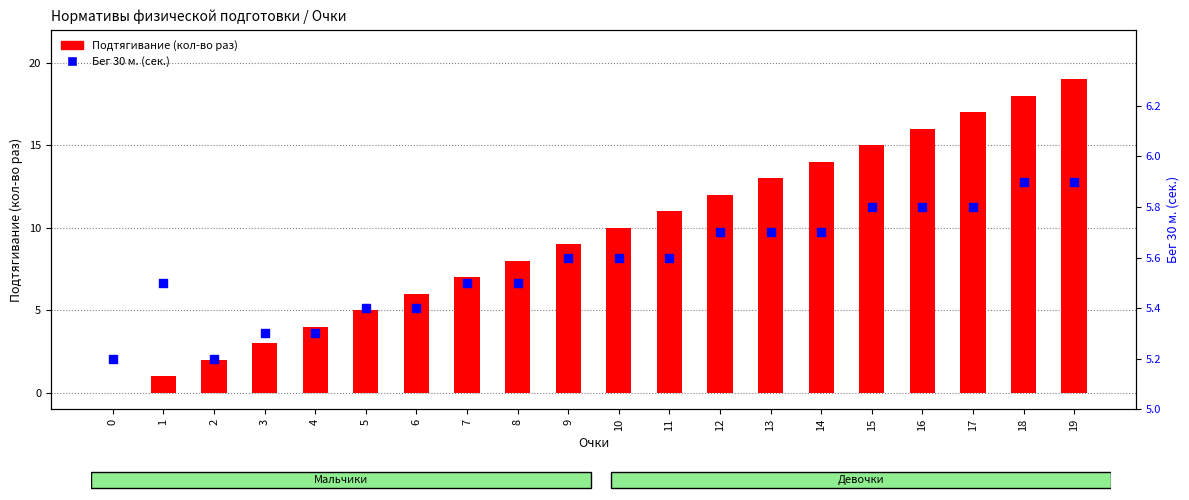

Which series reaches the maximum Y coordinate?

Подтягивание (кол-во раз)